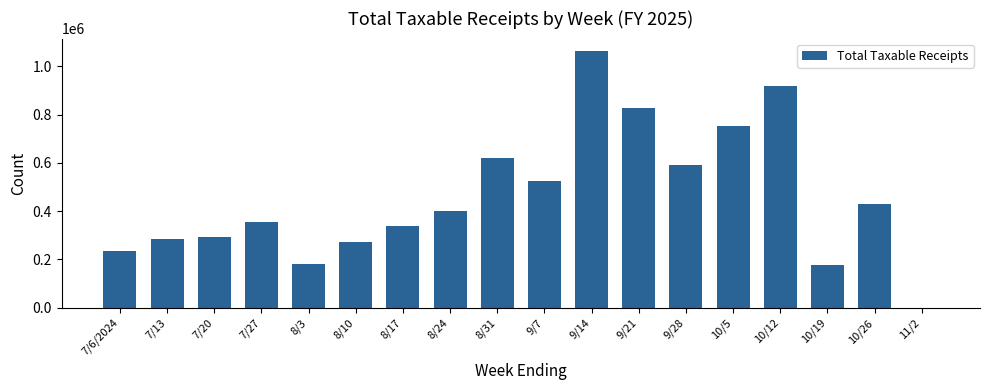

At which category does the chart reach its peak across all series?

9/14